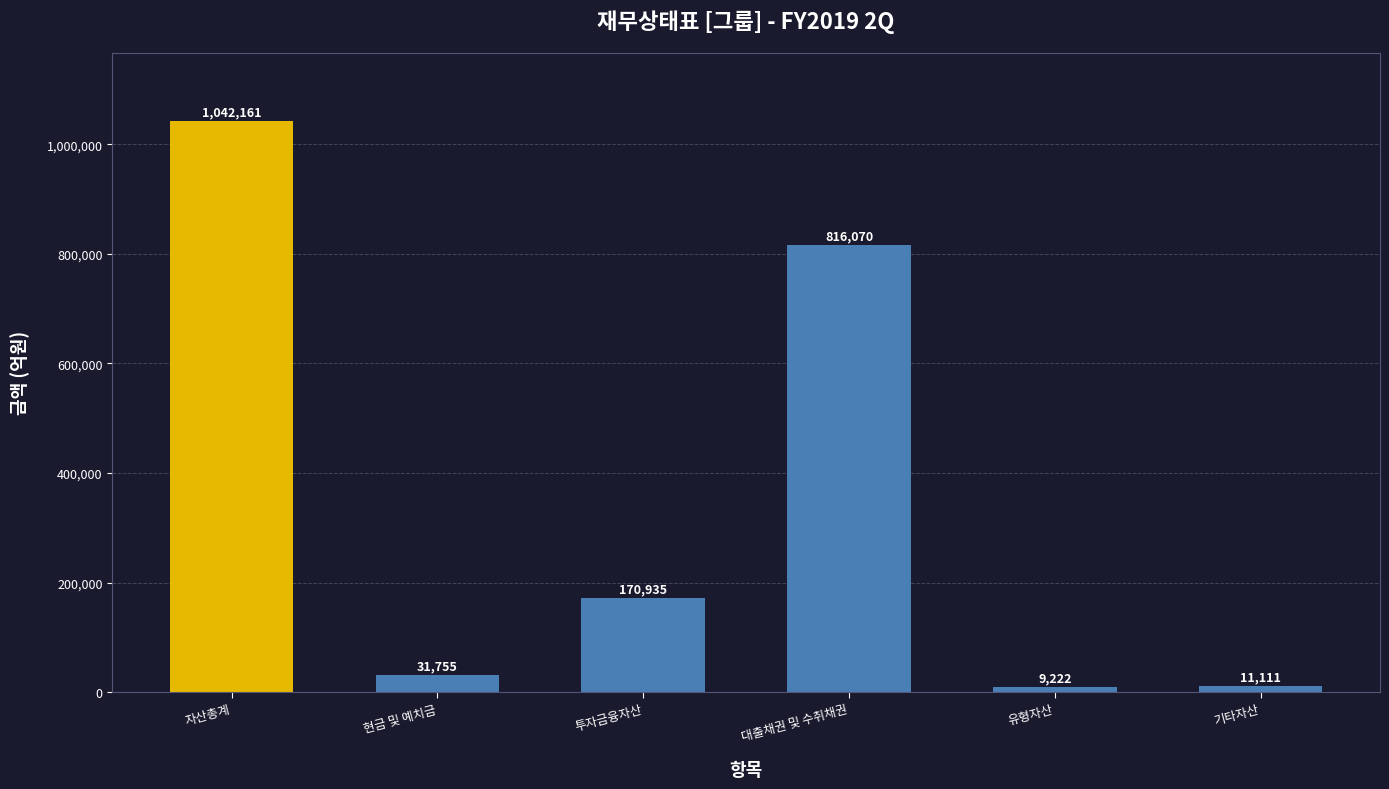

Which has a higher value, 대출채권 및 수취채권 or 투자금융자산?

대출채권 및 수취채권